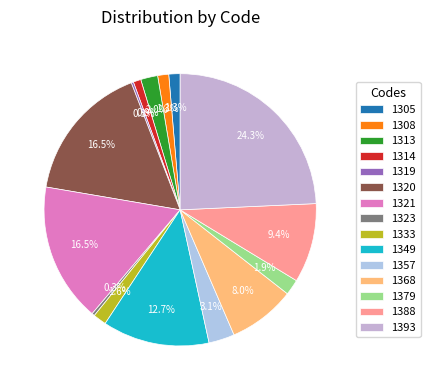

Which category has the smallest portion of the pie?

1319